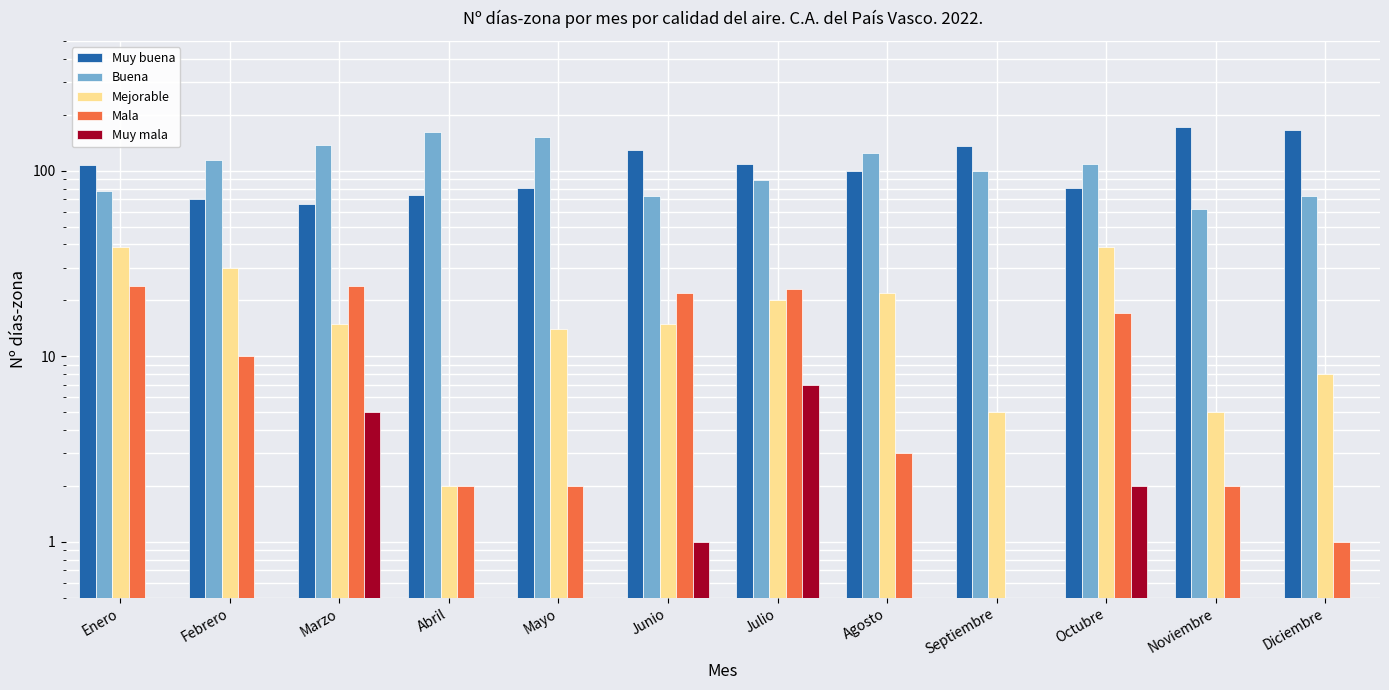

Count the number of categories in the chart.

12